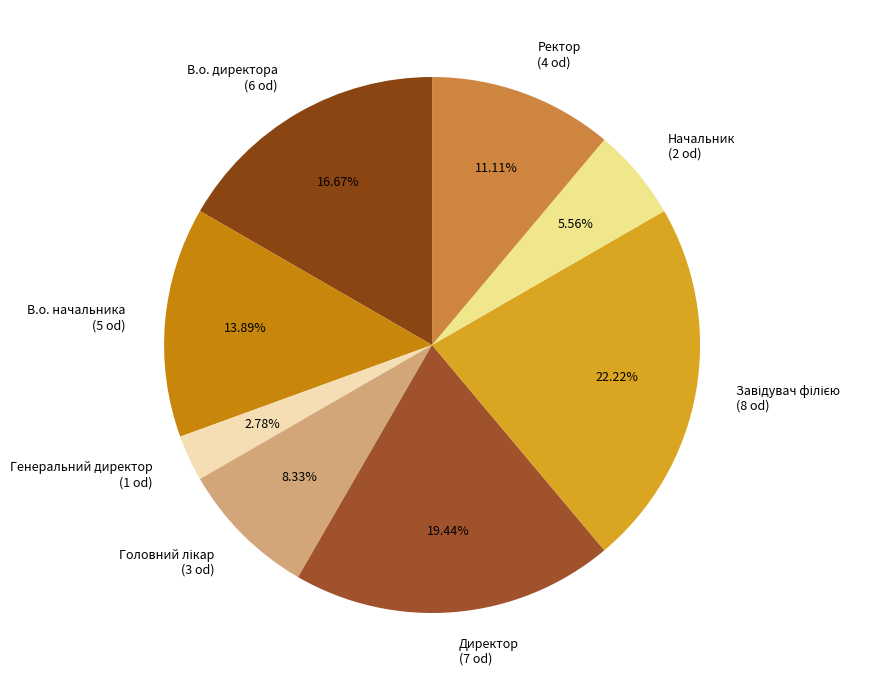

Is there a majority slice in this chart?

No